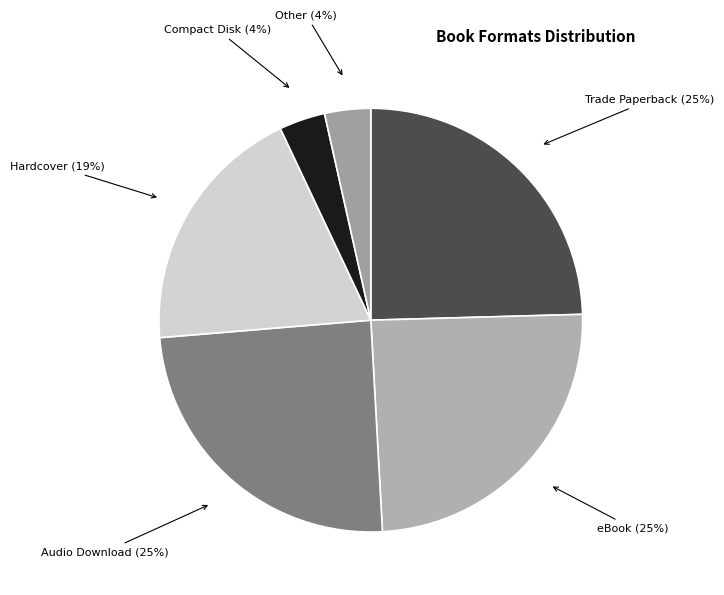

Does Audio Download account for over 50% of the chart?

No